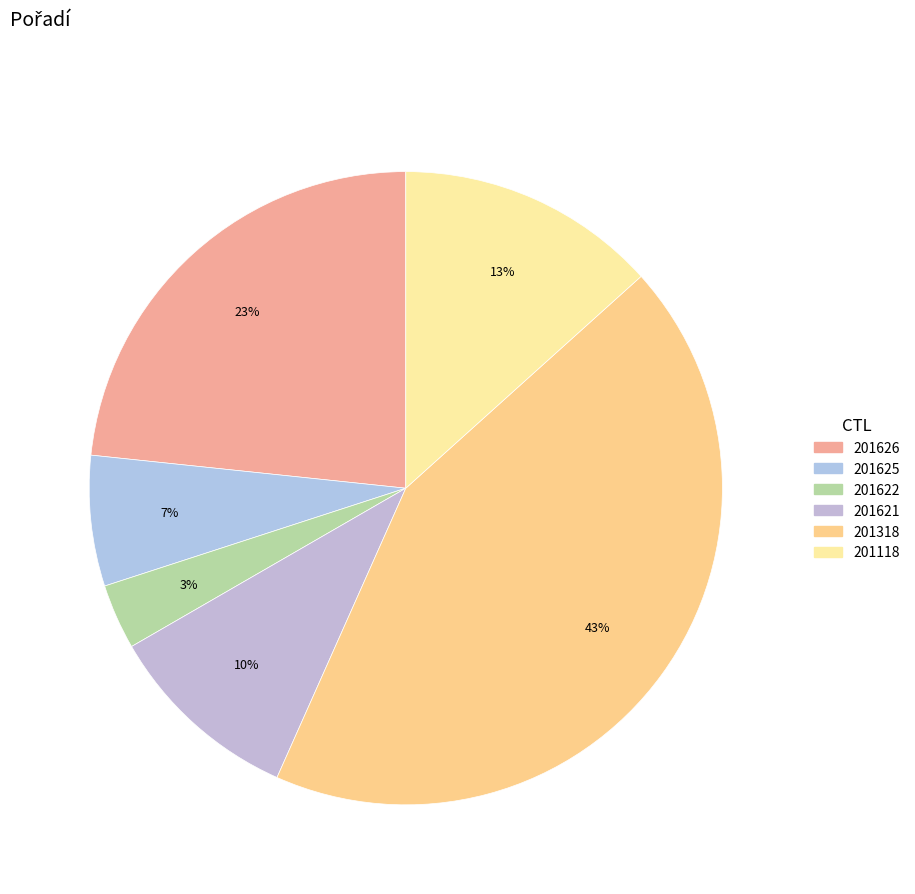

Is the sum of 201118 and 201622 greater than half?

No